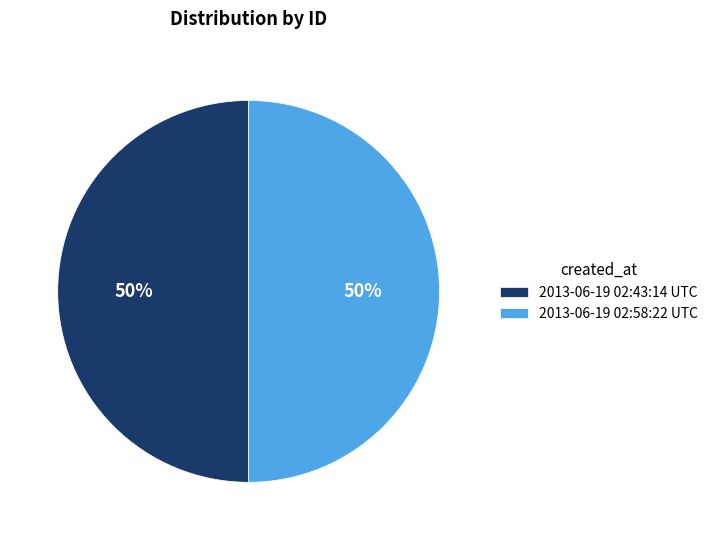

Combined, do 2013-06-19 02:43:14 UTC and 2013-06-19 02:58:22 UTC account for over 50%?

Yes